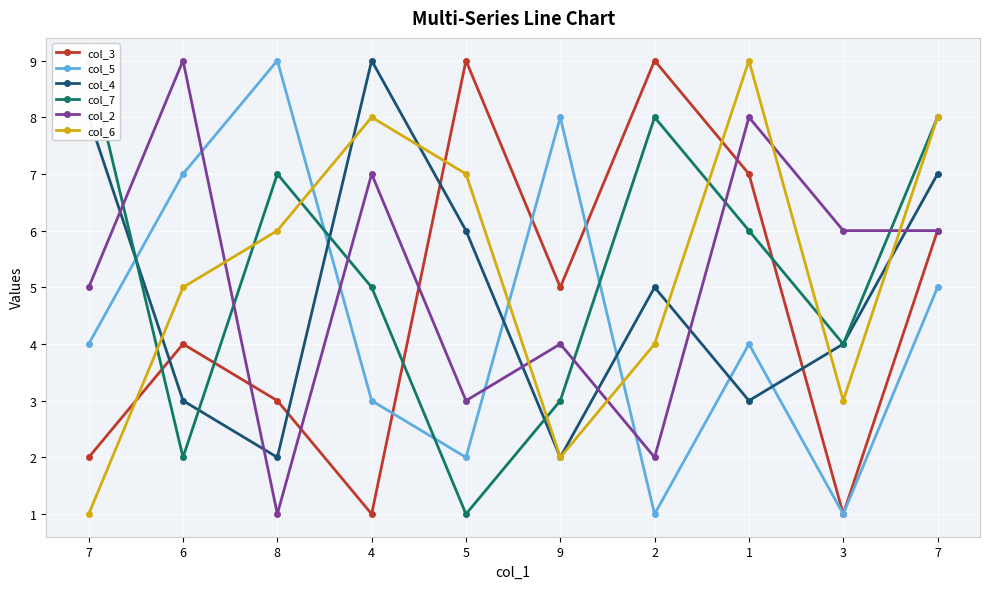

At which category does col_5 reach its first local peak?

8